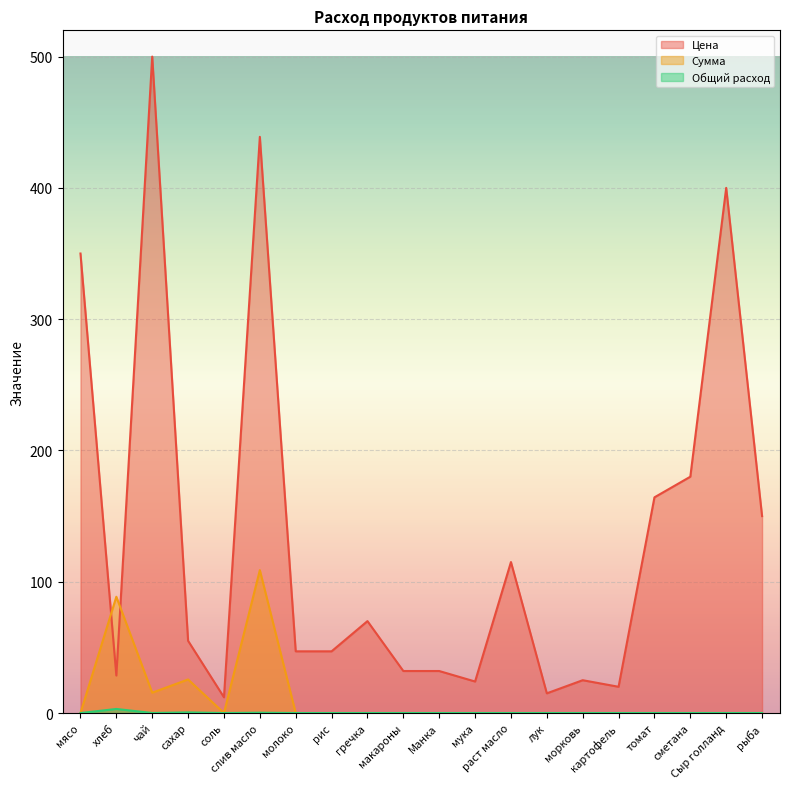

The value of Цена at мясо is 122.7. True or false?

False